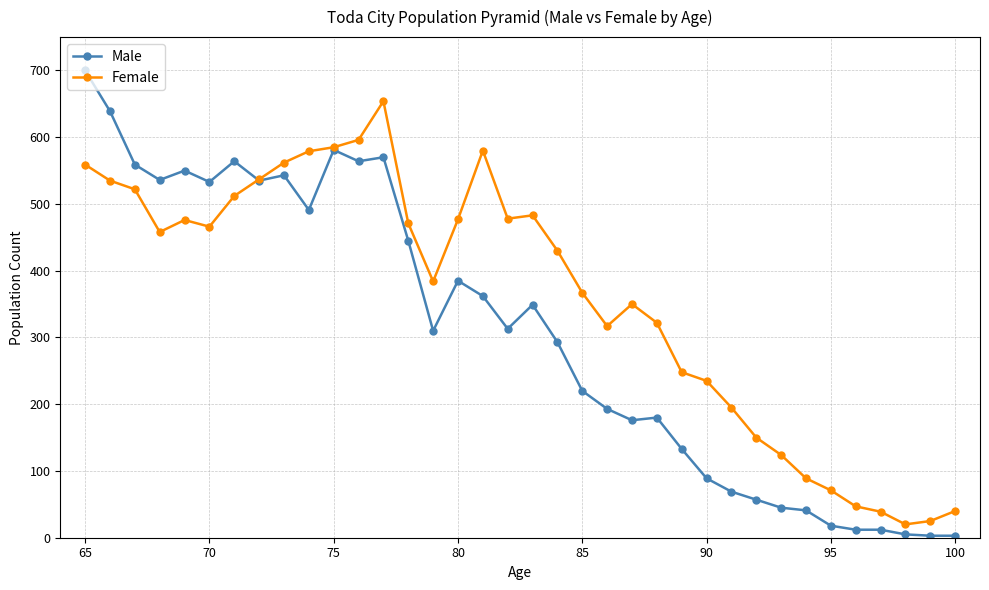

True or false: Female has more than 2 interior local peaks.

True